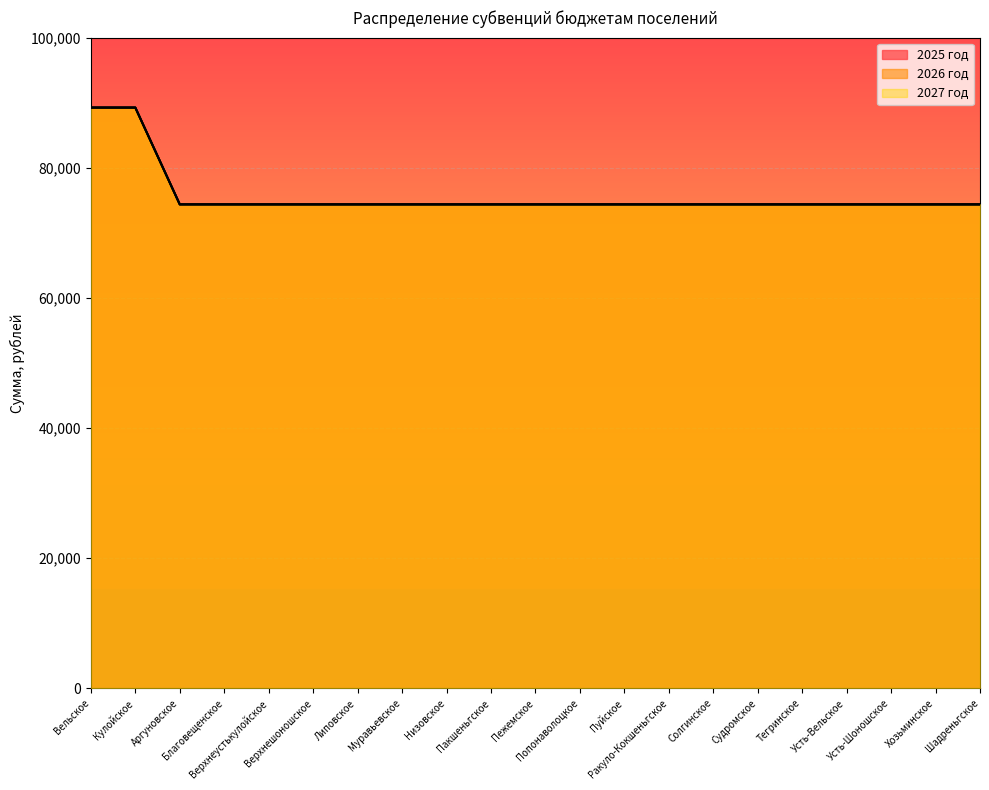

The 2025 год series shows 124777 at Вельское. True or false?

False